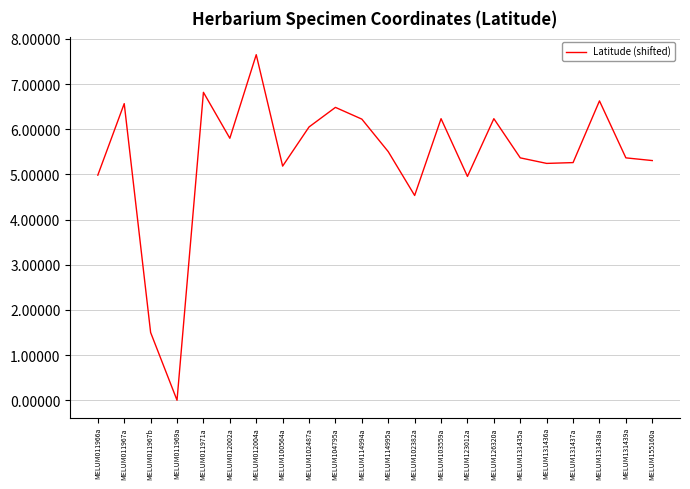

Which category has the lowest value across all series?

MELUM011969a